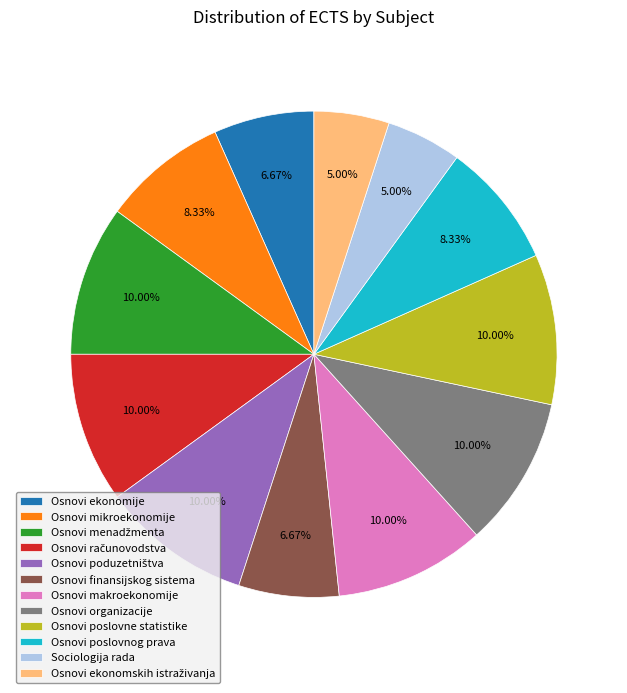

Between Osnovi finansijskog sistema and Osnovi mikroekonomije, which is larger?

Osnovi mikroekonomije